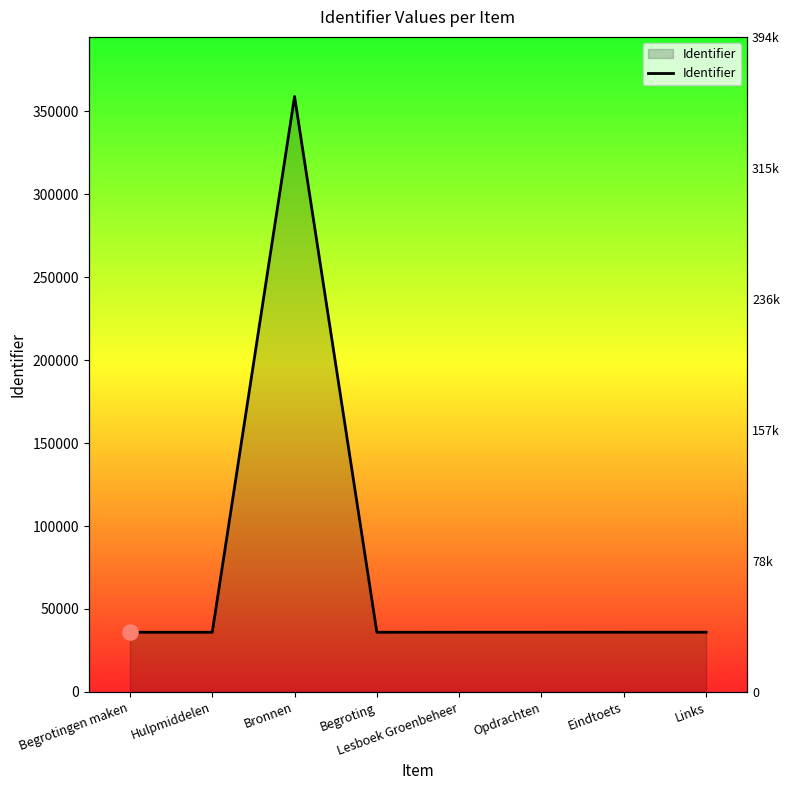

Approximately how many times larger is the value at Begroting compared to Begrotingen maken?

1.0